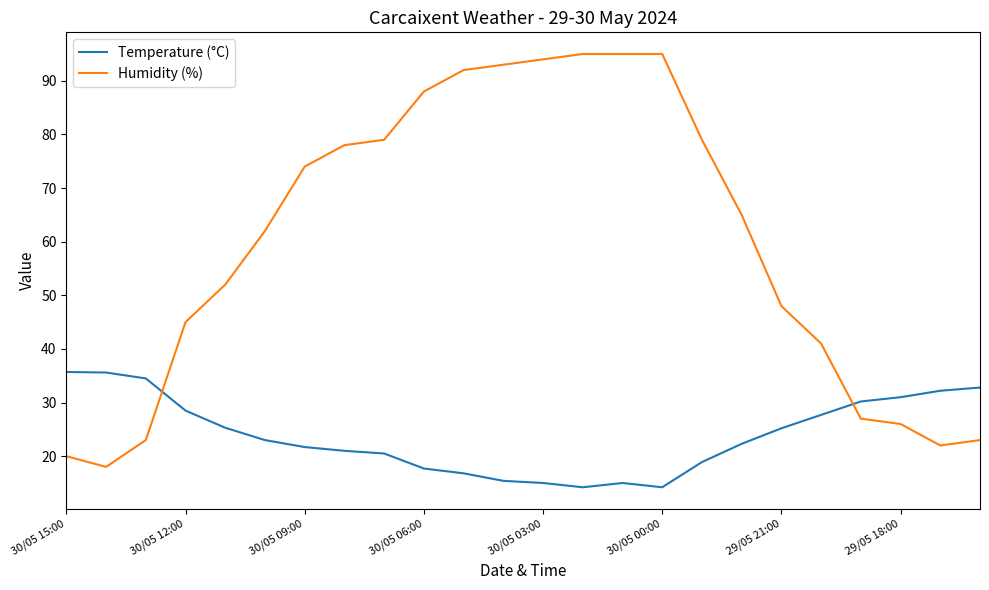

What is the highest value of the Humidity (%) series?

95.0